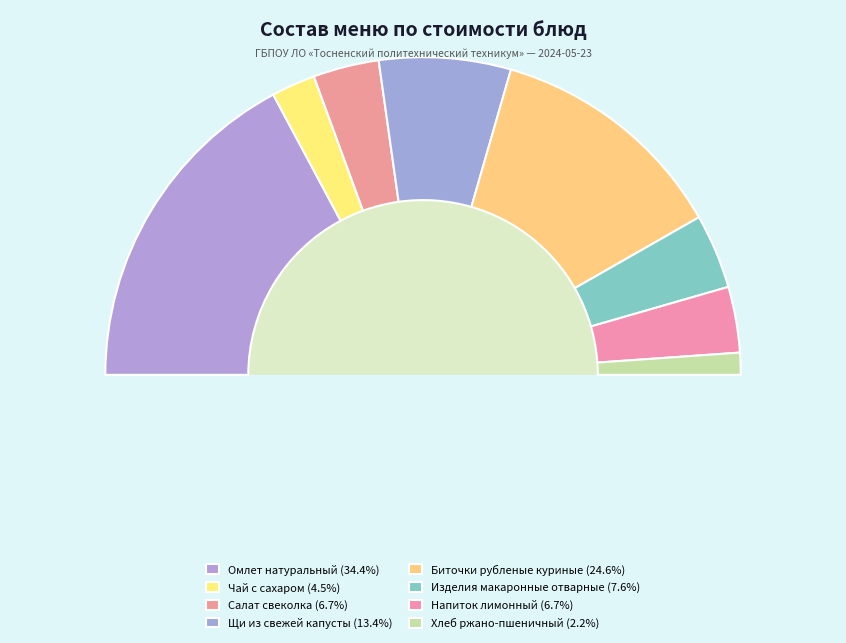

Which has a higher value, Хлеб ржано-пшеничный or Салат свеколка?

Салат свеколка